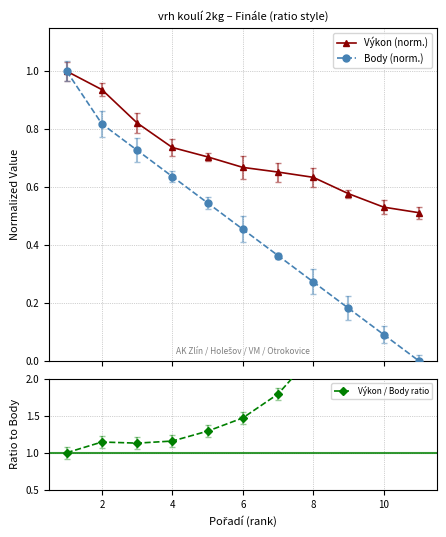

Which series has the largest total across all categories?

Výkon (norm.)